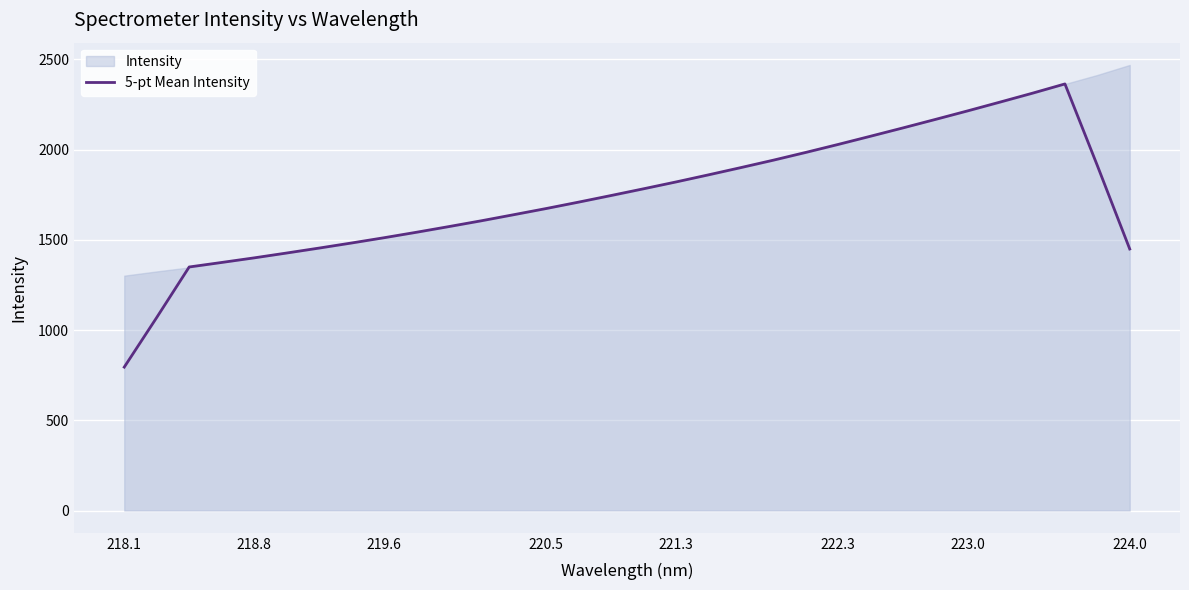

At which category does the chart reach its minimum across all series?

218.1